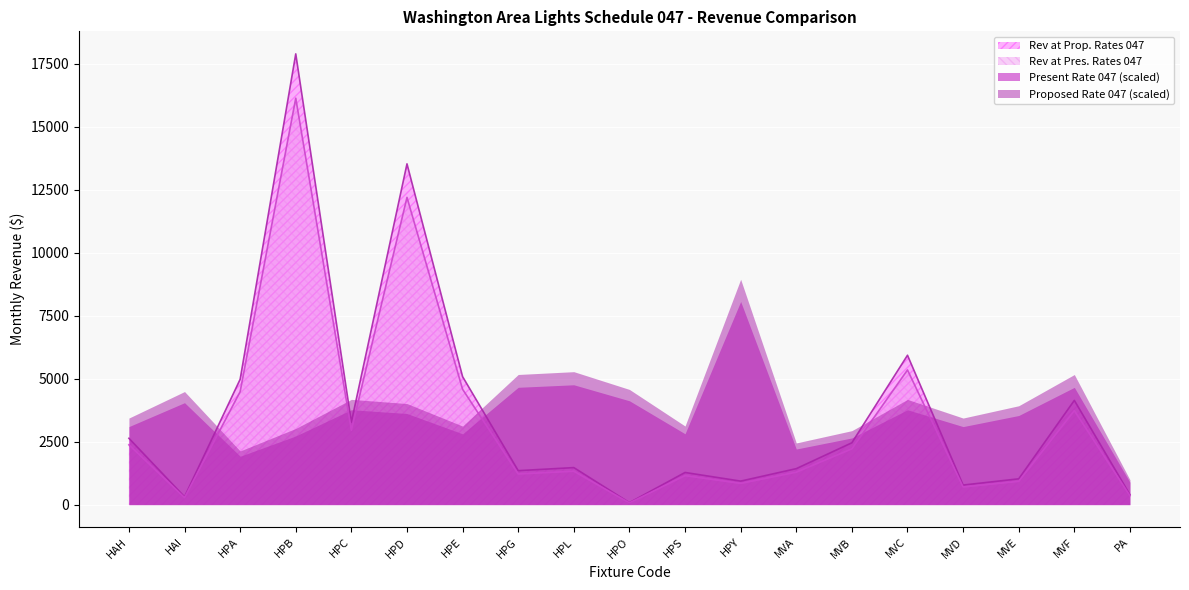

True or false: Rev at Prop. Rates 047 and Rev at Pres. Rates 047 cross at least once.

False